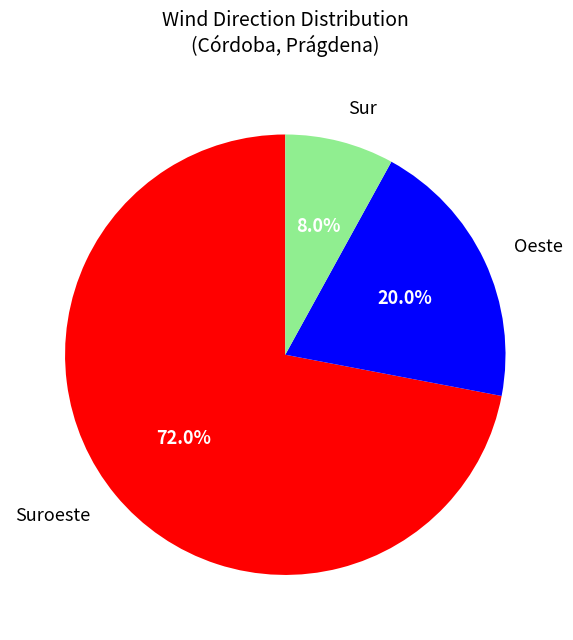

Is there any slice that represents more than half of the pie?

Yes